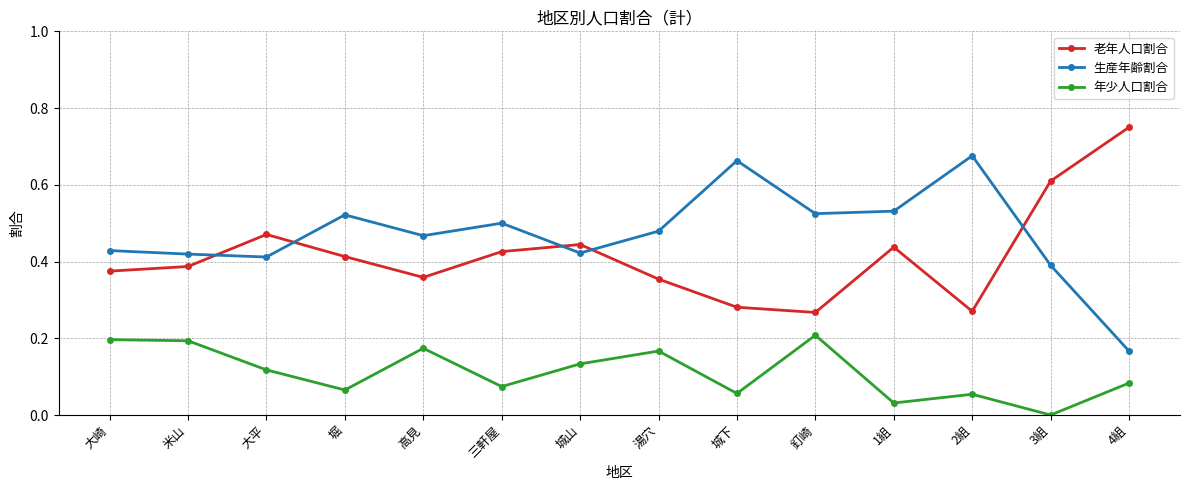

Is the value of 老年人口割合 at 1組 greater than the value of 年少人口割合 at 1組?

Yes